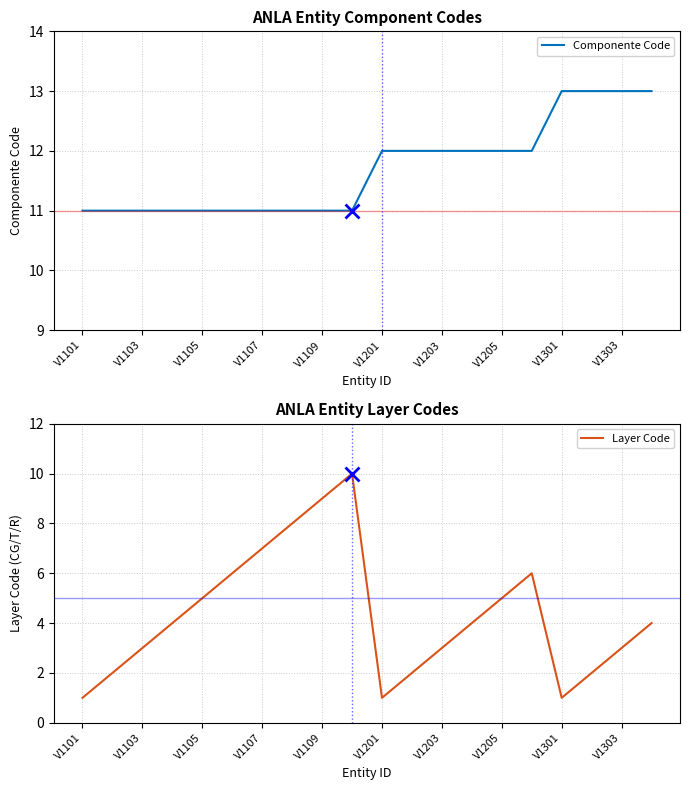

In Layer Code, how many points are higher than both neighbors (excluding endpoints)?

2